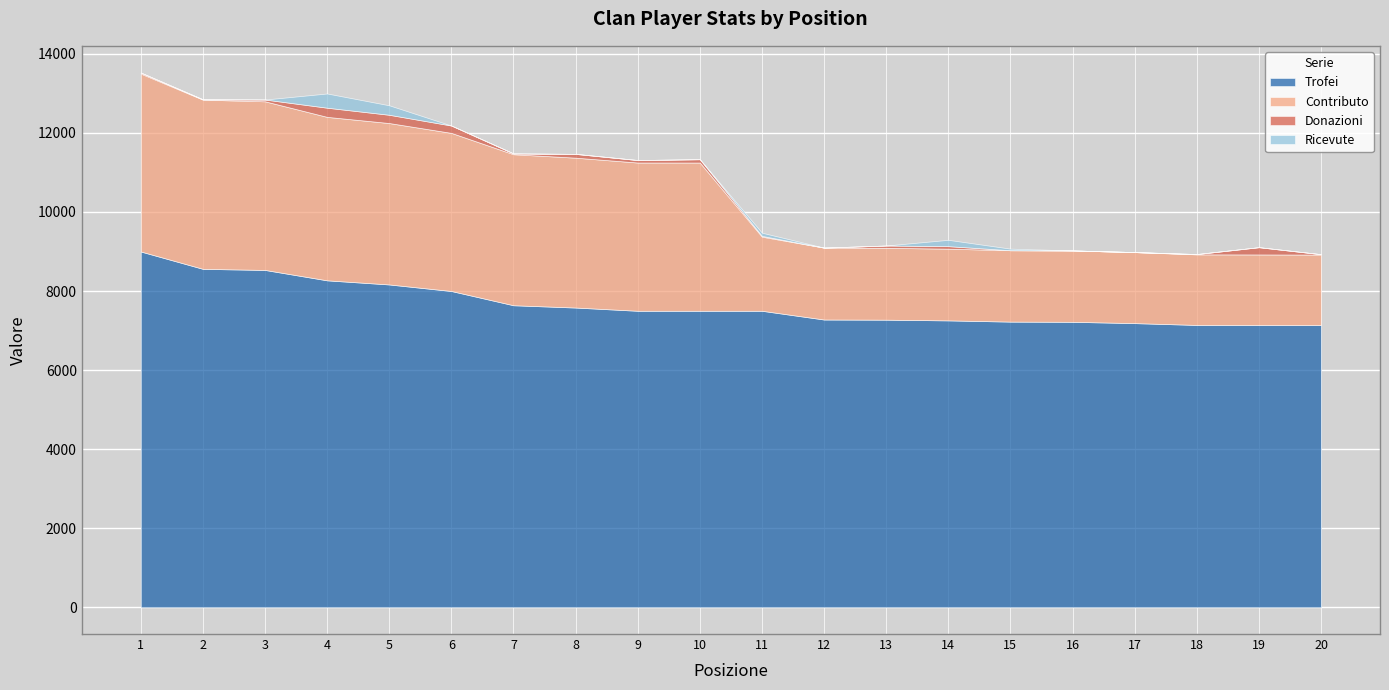

At how many categories does at least one series exceed 6375?

20